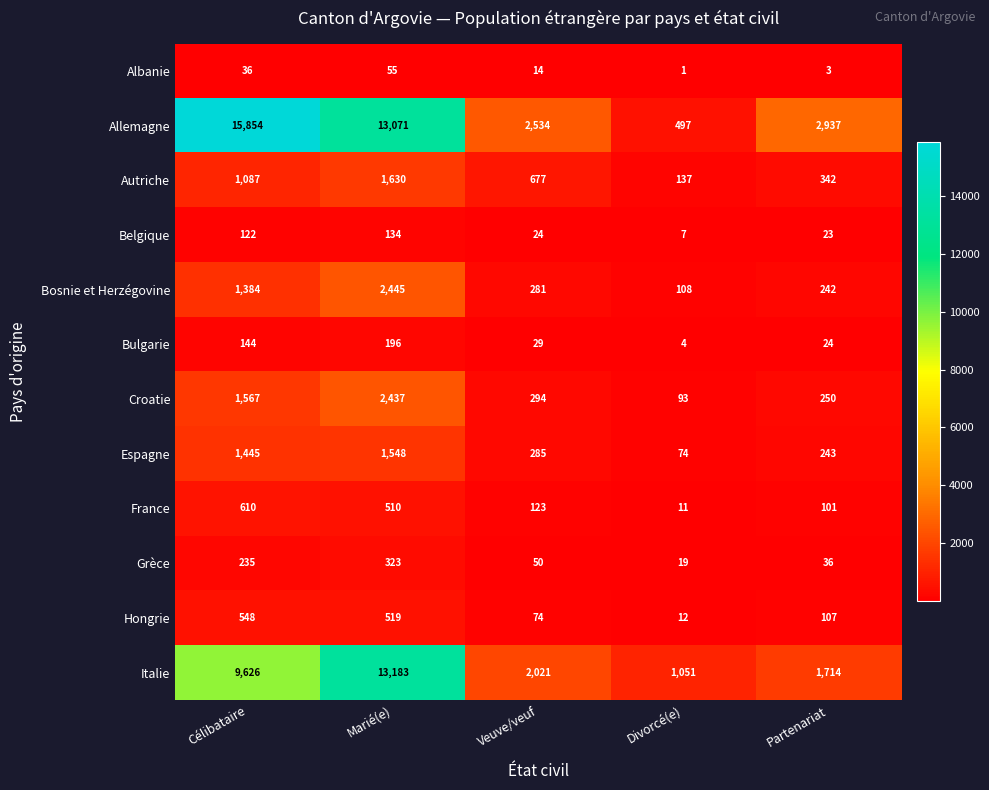

What is the maximum value shown in the chart?

15854